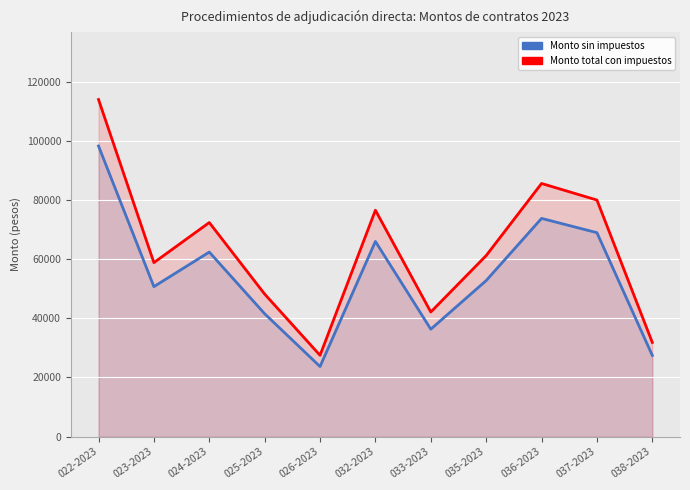

Rank the categories by Monto total con impuestos value from lowest to highest.

026-2023, 038-2023, 033-2023, 025-2023, 023-2023, 035-2023, 024-2023, 032-2023, 037-2023, 036-2023, 022-2023